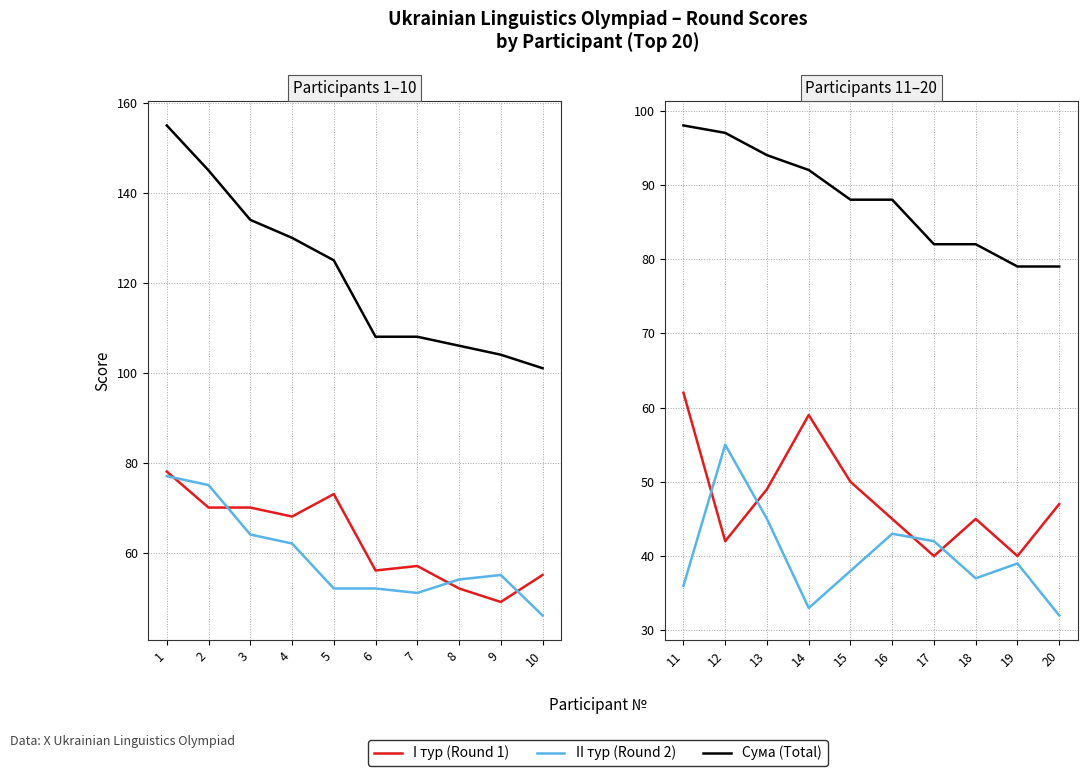

Where does the Сума (Total) series first go above 88?

11